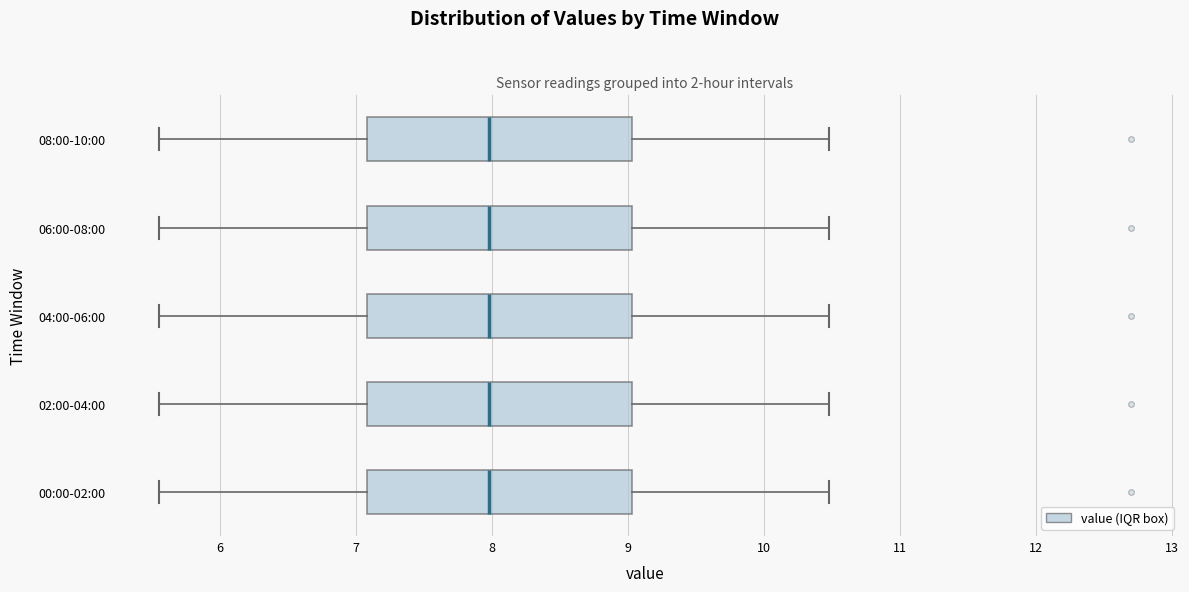

Reading bottom to top, read every box against the x-axis: the position of its median line, the range the box covers, and the ends of its whiskers. The values are not printed on the chart, so give them approximately, as read against the axis.

00:00-02:00: median 8.0, box 7.1 to 9.0, whiskers 5.6 to 10.5
02:00-04:00: median 8.0, box 7.1 to 9.0, whiskers 5.6 to 10.5
04:00-06:00: median 8.0, box 7.1 to 9.0, whiskers 5.6 to 10.5
06:00-08:00: median 8.0, box 7.1 to 9.0, whiskers 5.6 to 10.5
08:00-10:00: median 8.0, box 7.1 to 9.0, whiskers 5.6 to 10.5